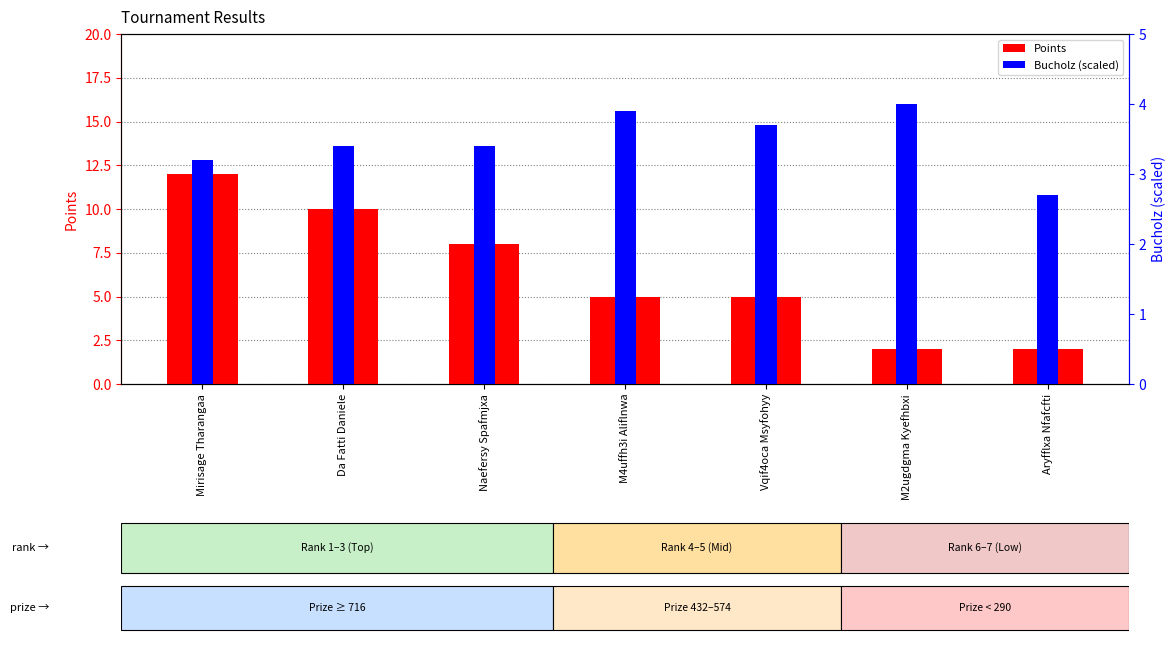

Reading right to left, extract all data points from this chart.

Points: Aryfflxa Nfafcfti=2.0	M2ugdgma Kyefhbxi=2.0	Vqif4oca Msyfohyy=5.0	M4uffh3i Aliflnwa=5.0	Naefersy Spafmjxa=8.0	Da Fatti Daniele=10.0	Mirisage Tharangaa=12.0
Bucholz (scaled): Aryfflxa Nfafcfti=2.7	M2ugdgma Kyefhbxi=4.0	Vqif4oca Msyfohyy=3.7	M4uffh3i Aliflnwa=3.9	Naefersy Spafmjxa=3.4	Da Fatti Daniele=3.4	Mirisage Tharangaa=3.2